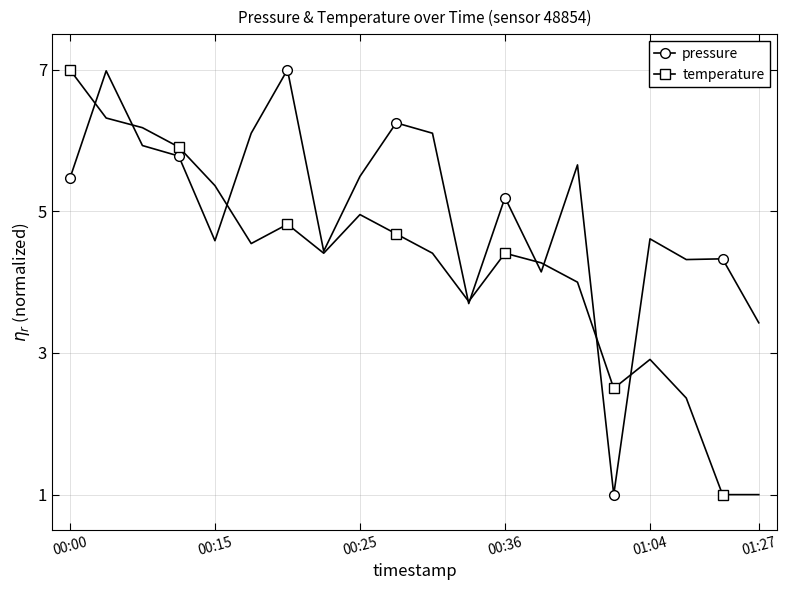

Which series has the largest total across all categories?

pressure